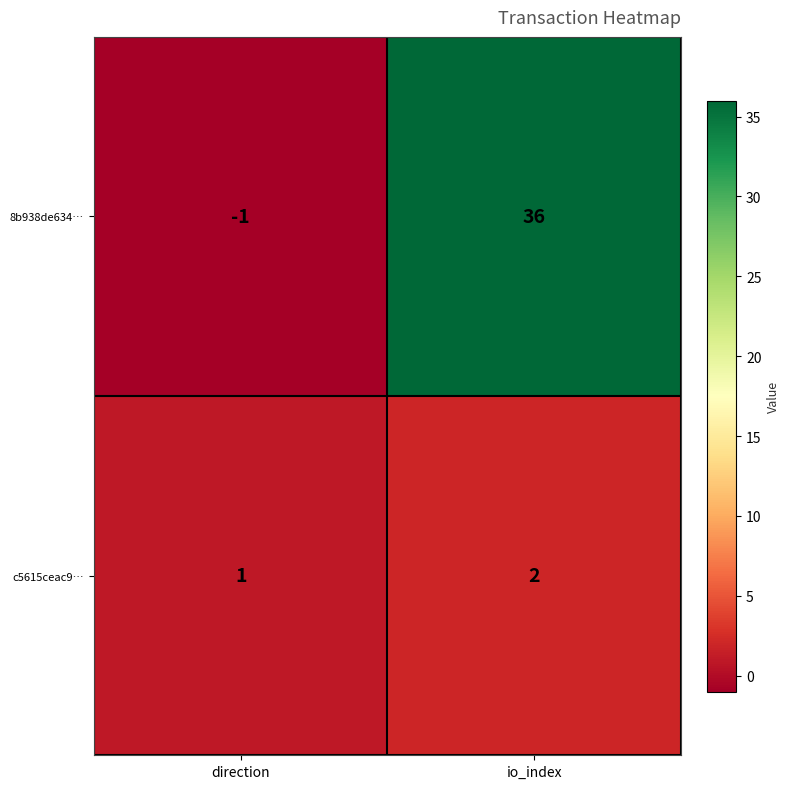

Count the number of data series in this chart.

2